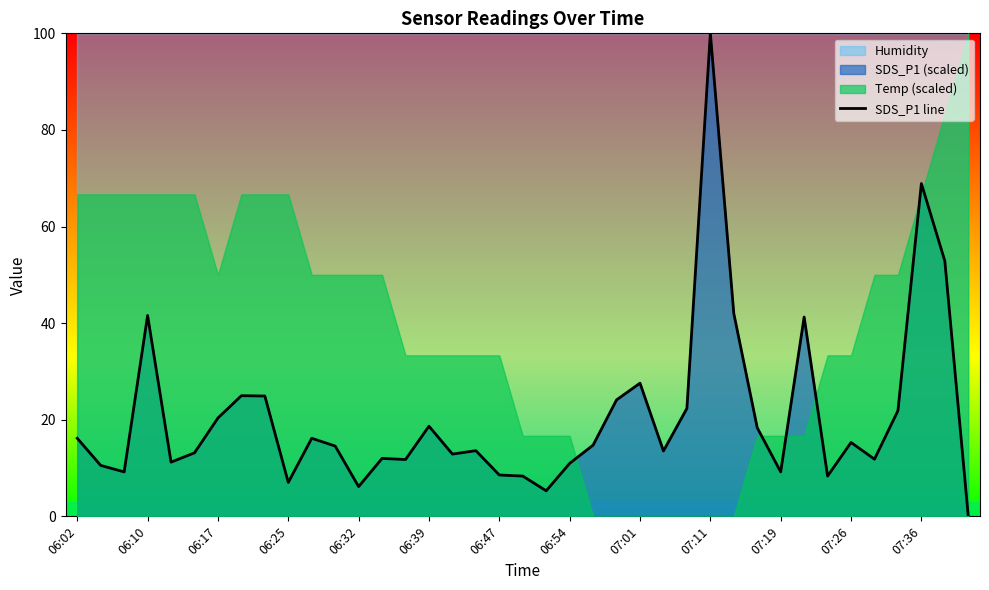

Reading left to right, what are all the values shown in this chart?

16.2	10.5	9.2	41.6	11.2	13.1	20.4	25.0	24.9	7.0	16.2	14.6	6.2	12.0	11.8	18.7	12.9	13.6	8.6	8.3	5.3	11.0	14.7	24.1	27.6	13.5	22.3	100.0	42.0	18.3	9.2	41.3	8.3	15.3	11.8	21.9	68.9	52.9	0.0